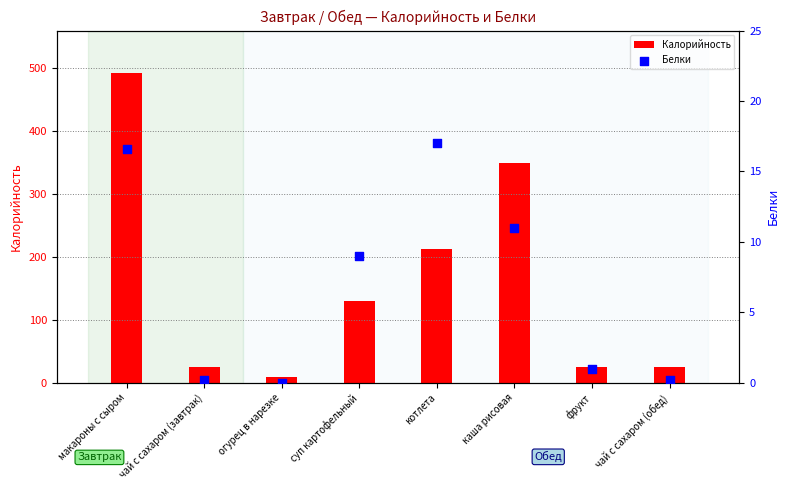

At which category is the sum across all series the highest?

макароны с сыром